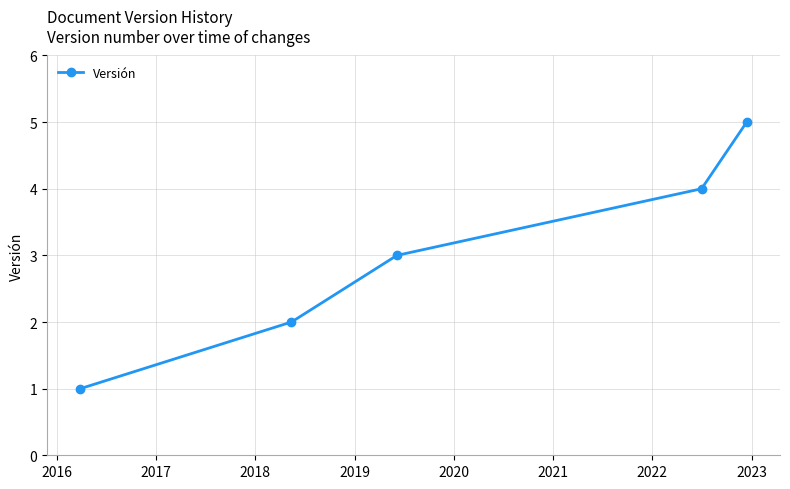

Reading left to right, what are all the values shown in this chart?

1	2	3	4	5